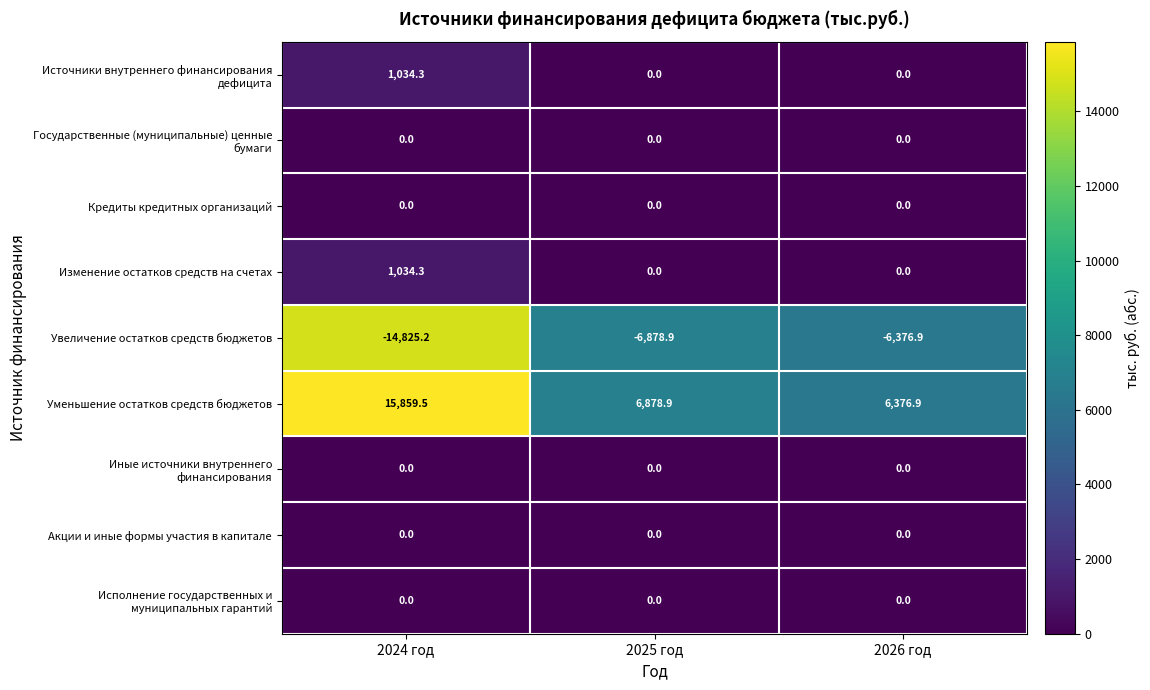

List the labels in order of Уменьшение остатков средств бюджетов value, smallest first.

2026 год, 2025 год, 2024 год